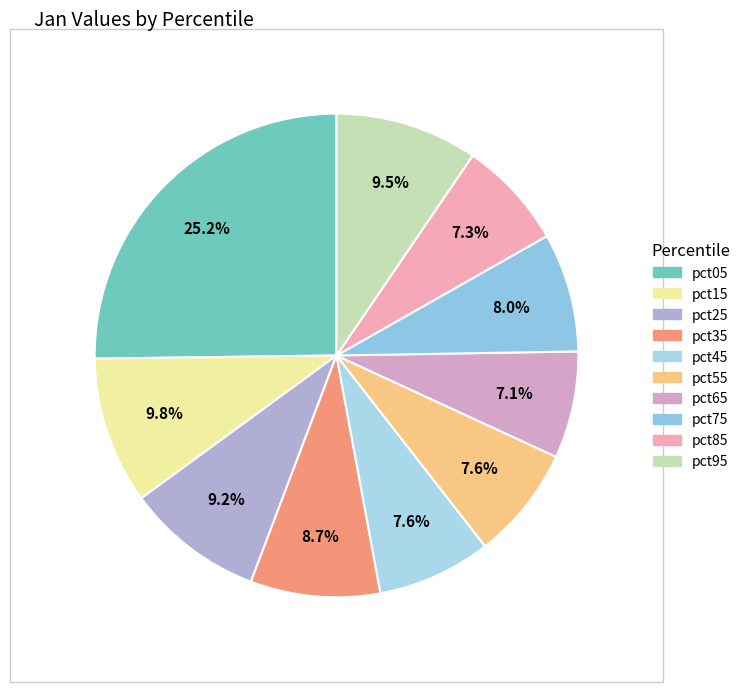

To the nearest percent, what is the average slice percentage?

10%